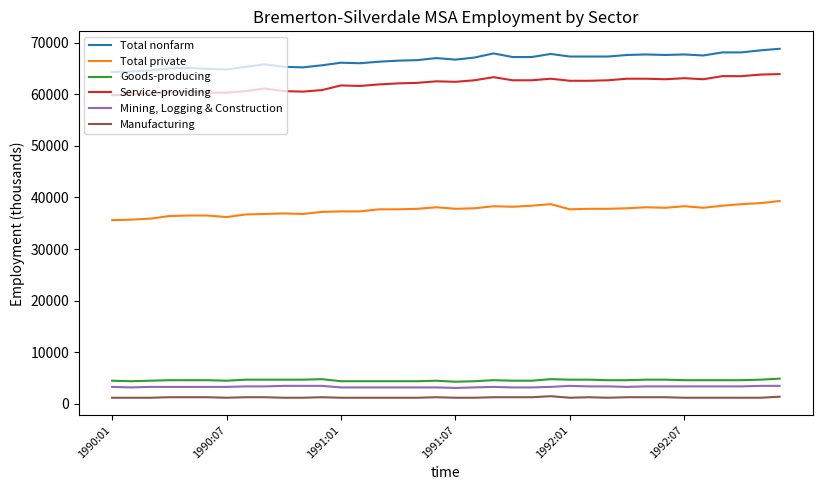

What is the greatest value displayed?

68800